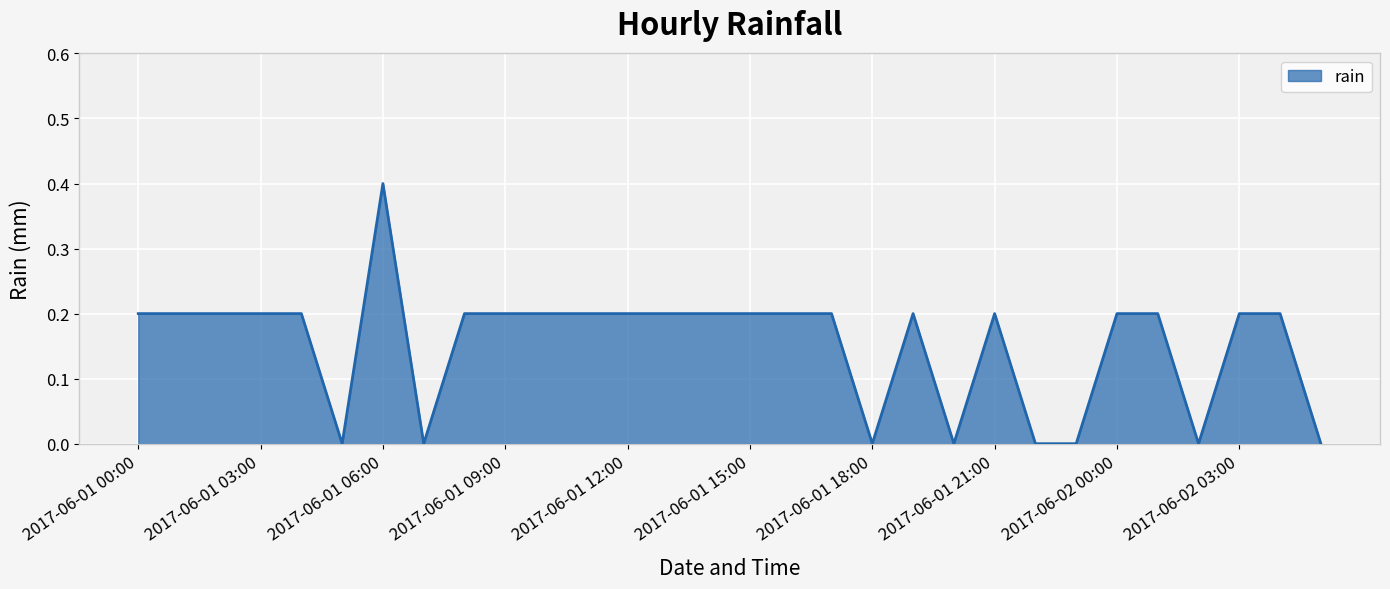

What is the maximum value shown in the chart?

0.4